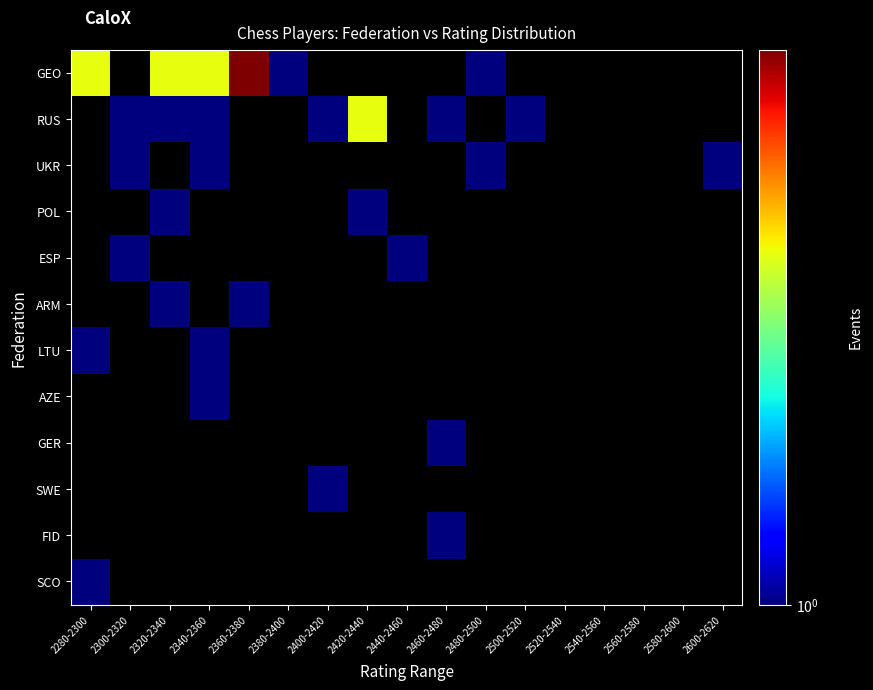

At which category is the sum across all series the highest?

2340-2360